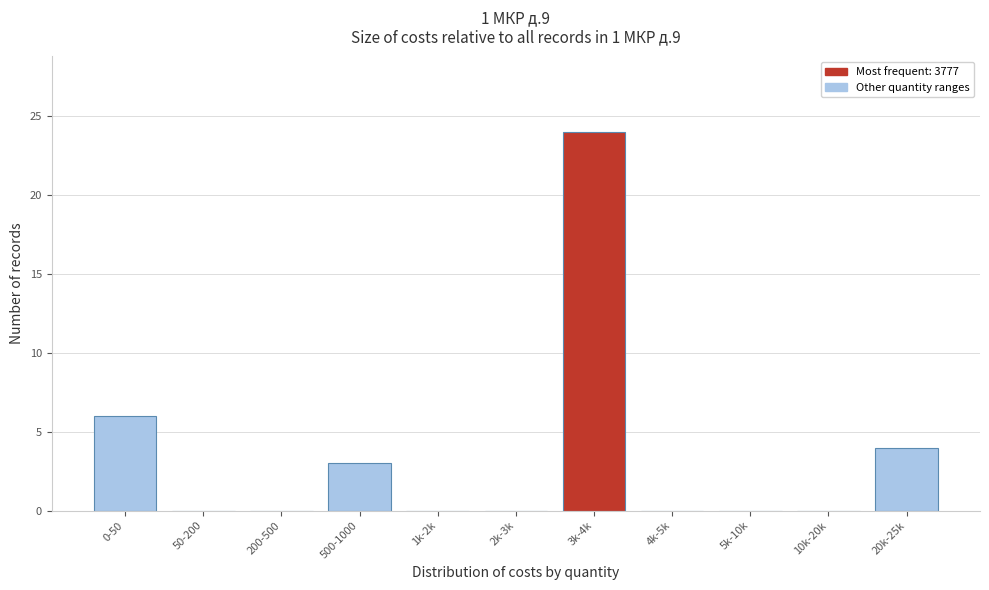

Reading left to right, what are all the values shown in this chart?

0-50=6	50-200=0	200-500=0	500-1000=3	1k-2k=0	2k-3k=0	3k-4k=24	4k-5k=0	5k-10k=0	10k-20k=0	20k-25k=4